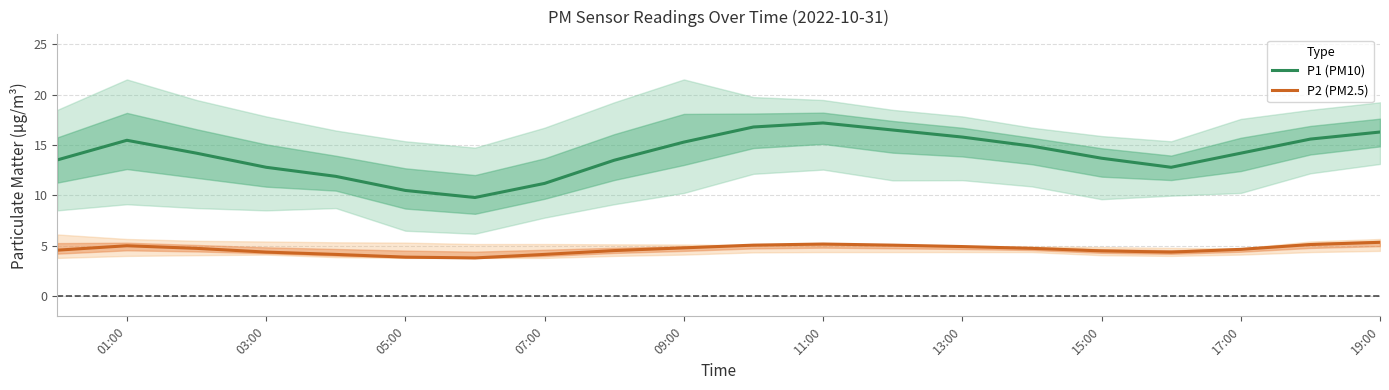

What is the minimum value shown in the chart?

3.8